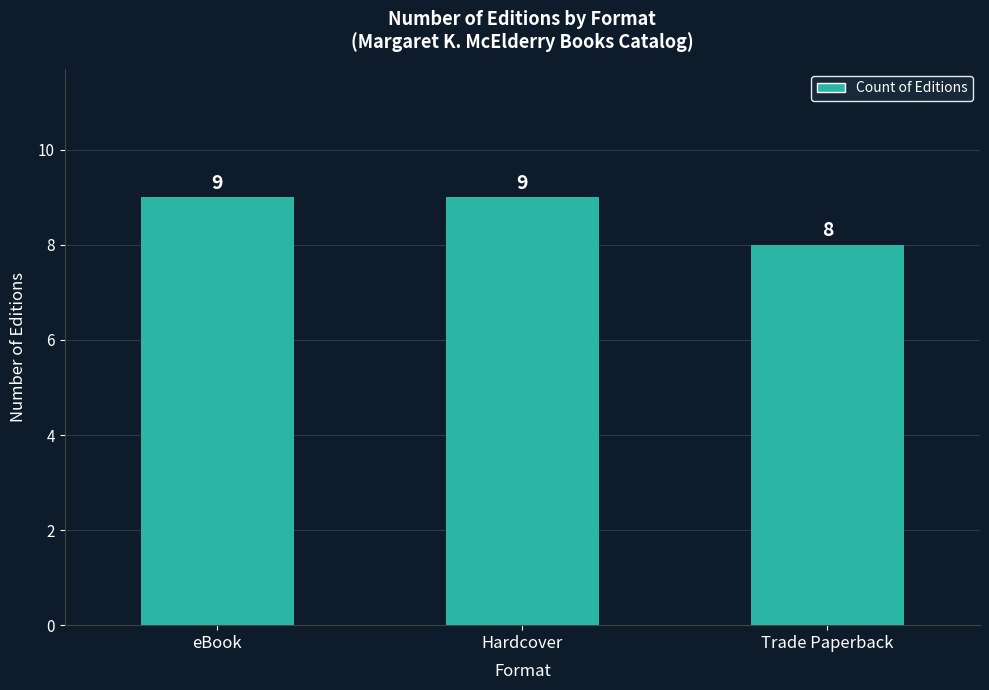

The chart shows a value of 9 at eBook. True or false?

True